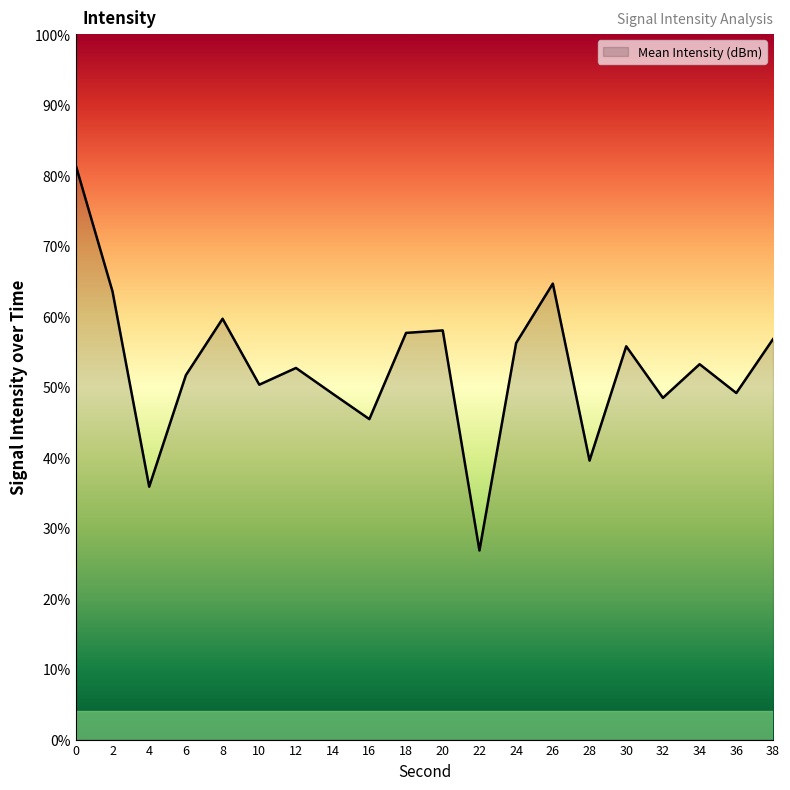

At which category does the data reach its first local valley?

4